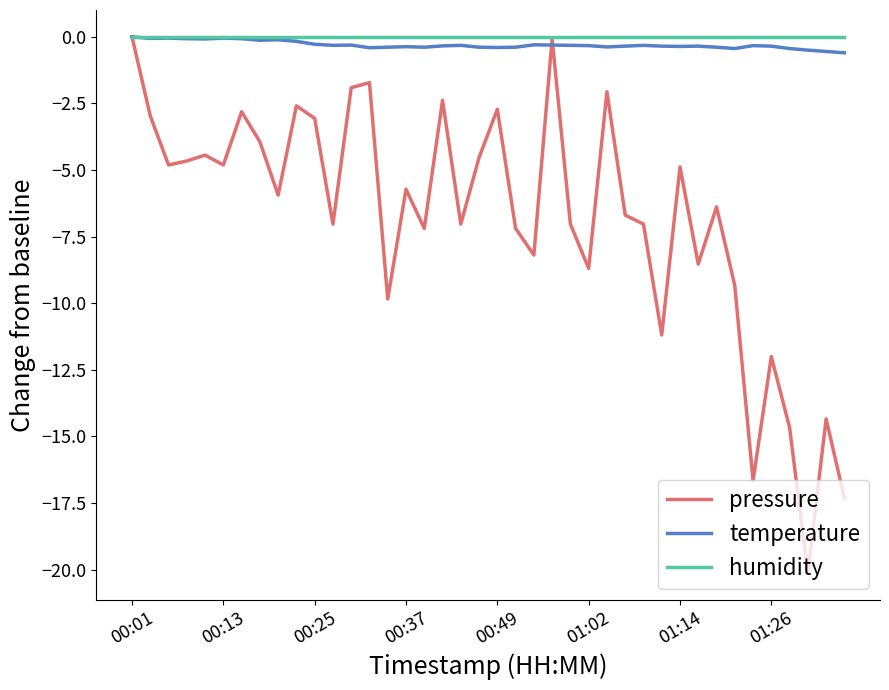

What is the average value of the pressure series?

-6.8